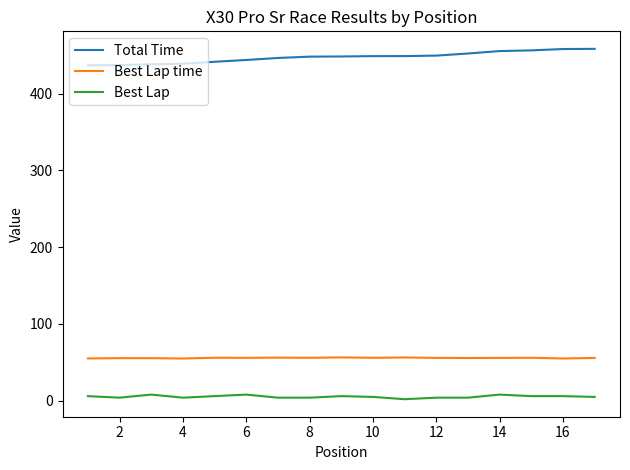

List the series in order of their peak value, lowest first.

Best Lap, Best Lap time, Total Time